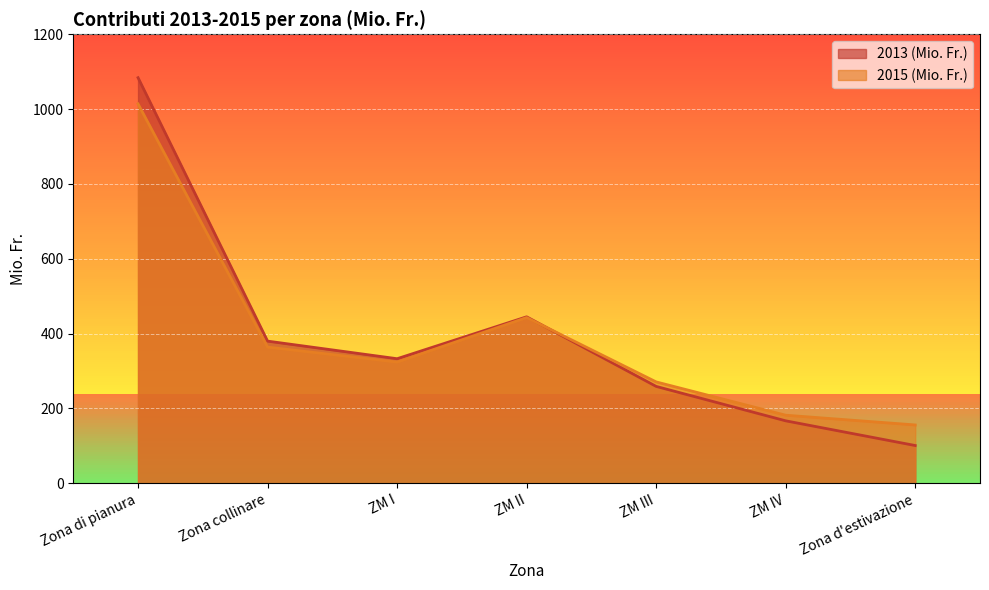

True or false: 2013 (Mio. Fr.) has more than 2 points higher than both neighbors.

False